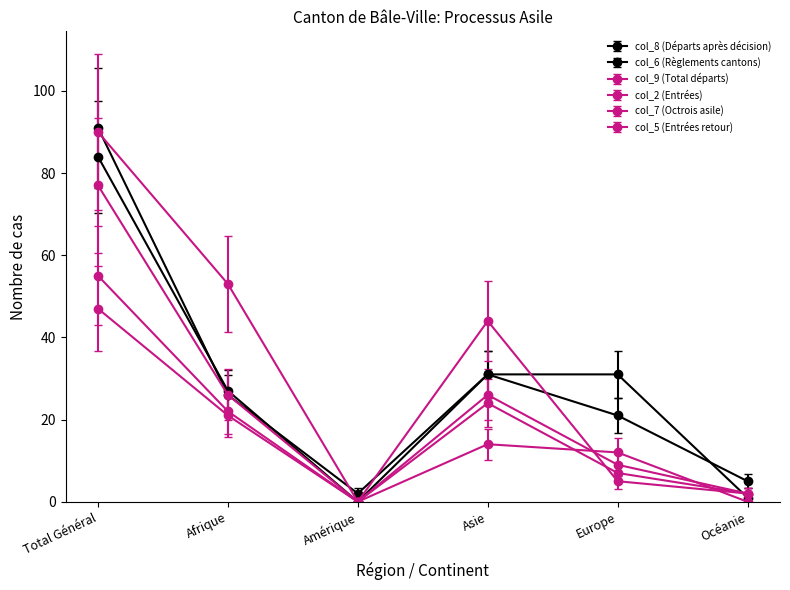

What is the difference between the maximum and minimum values in the col_7 (Octrois asile) series?

77.0